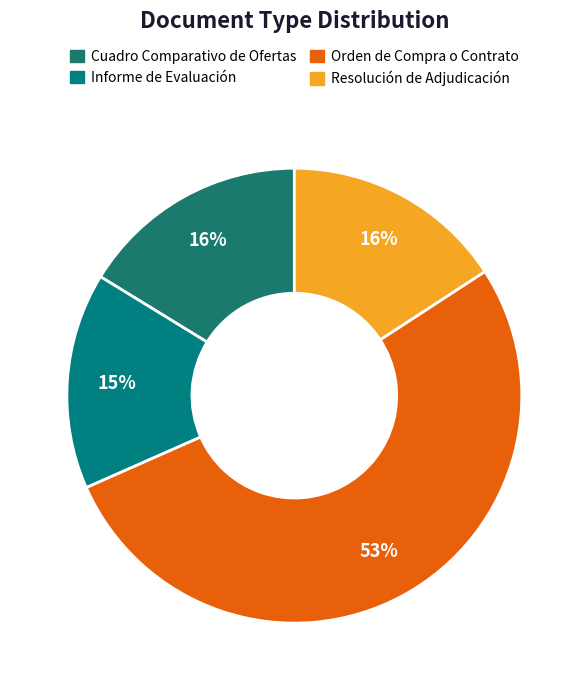

Which slice is the largest?

Orden de Compra o Contrato